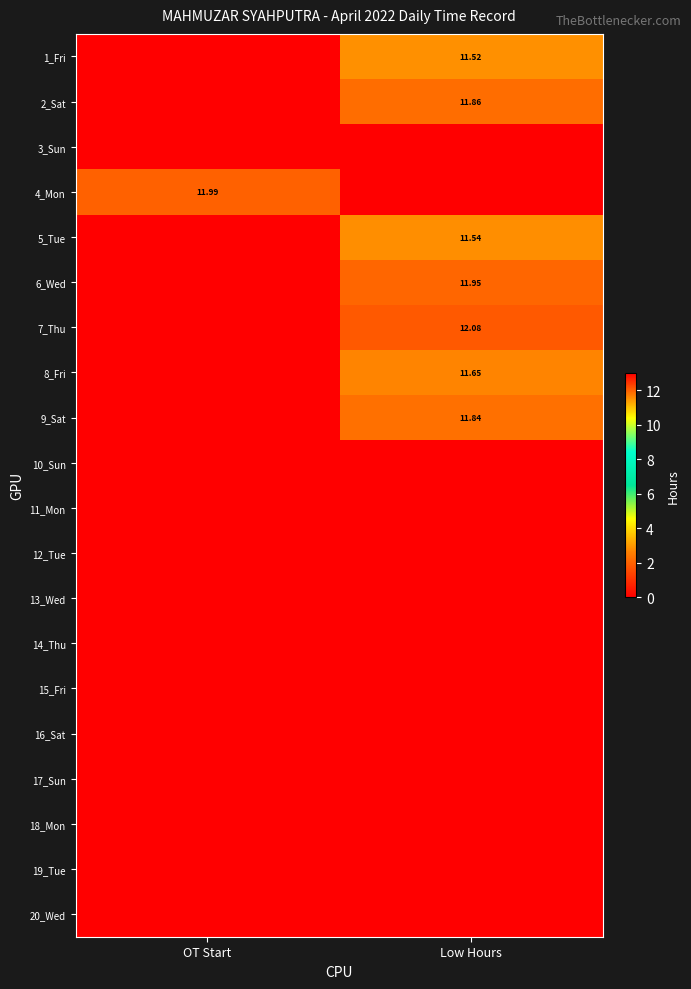

At which label does 7_Thu first exceed 12?

Low Hours